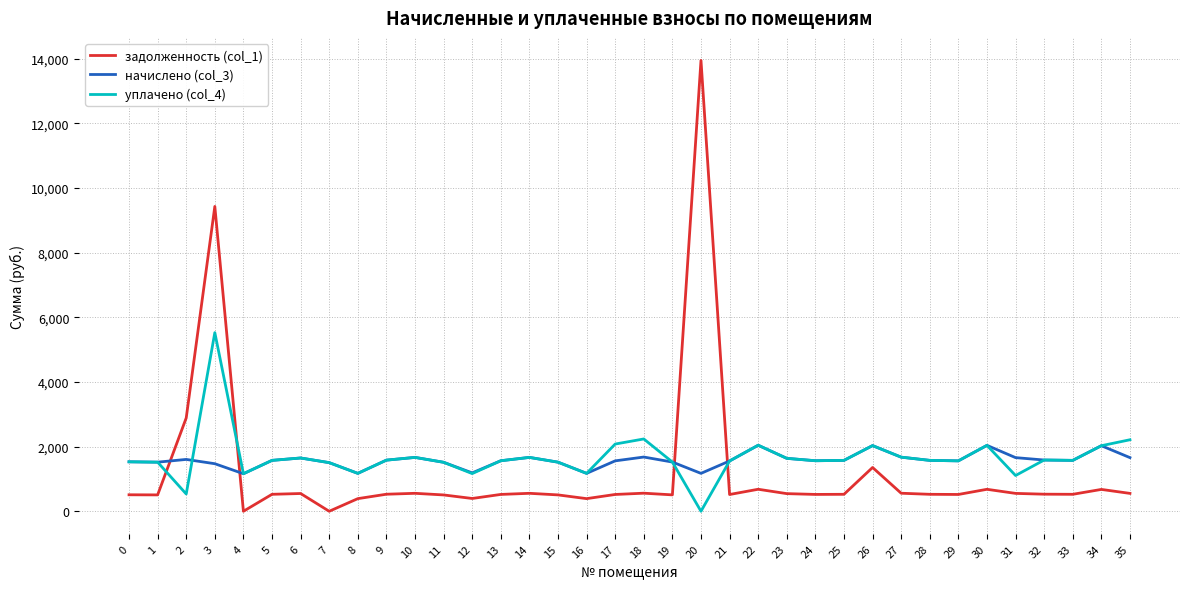

How many values in the уплачено (col_4) series are below 1574?

17